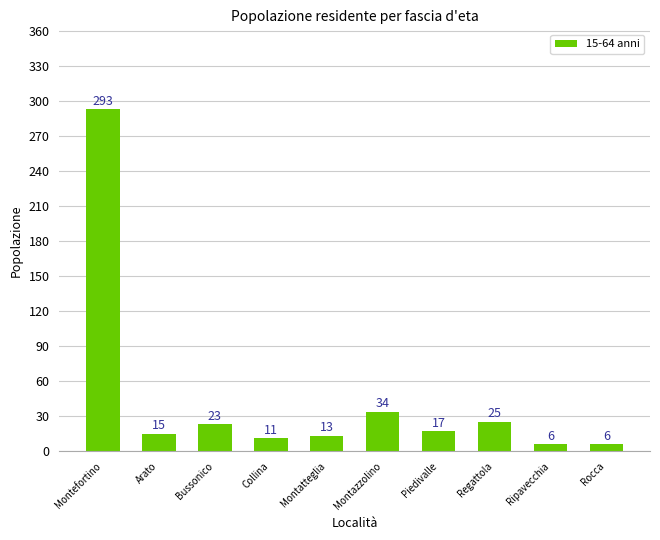

At which label is the value closest to 149?

Montazzolino